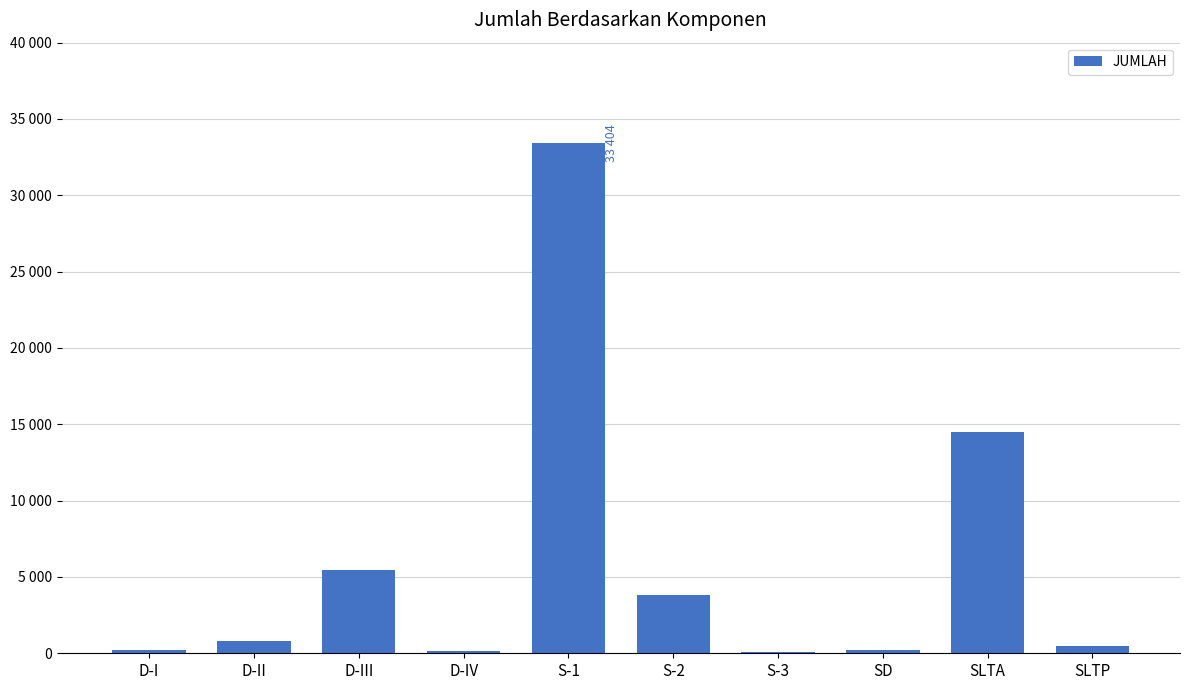

Reading right to left, what are all the values shown in this chart?

SLTP=445	SLTA=14505	SD=187	S-3=75	S-2=3786	S-1=33404	D-IV=164	D-III=5484	D-II=821	D-I=230